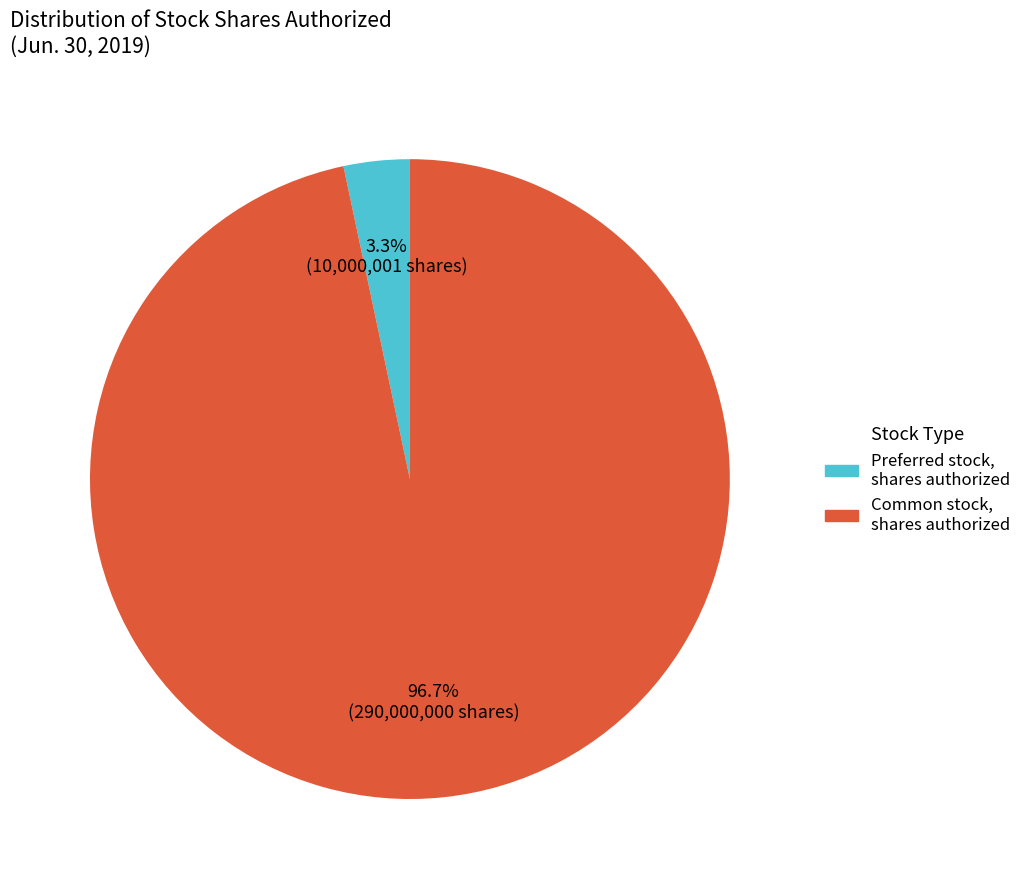

To the nearest percent, what portion does Common stock, shares authorized represent?

97%